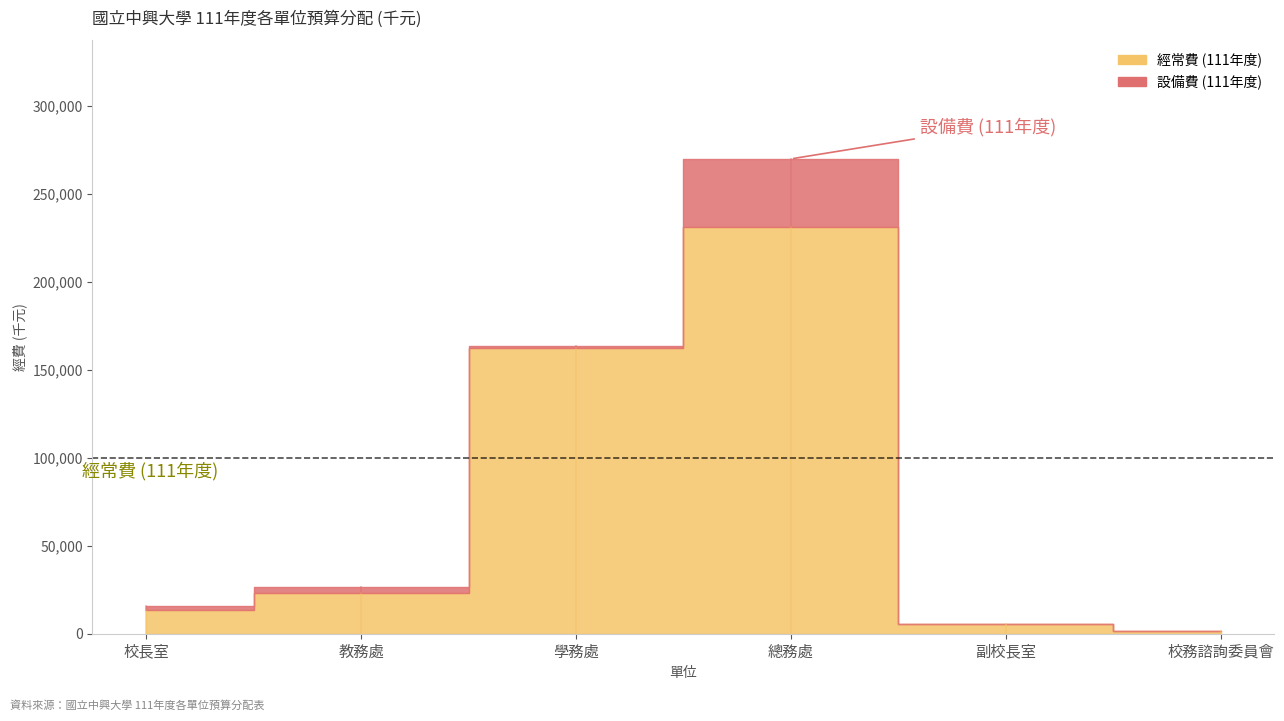

What is the difference between the 經常費 (111年度) values at 教務處 and 副校長室?

18070